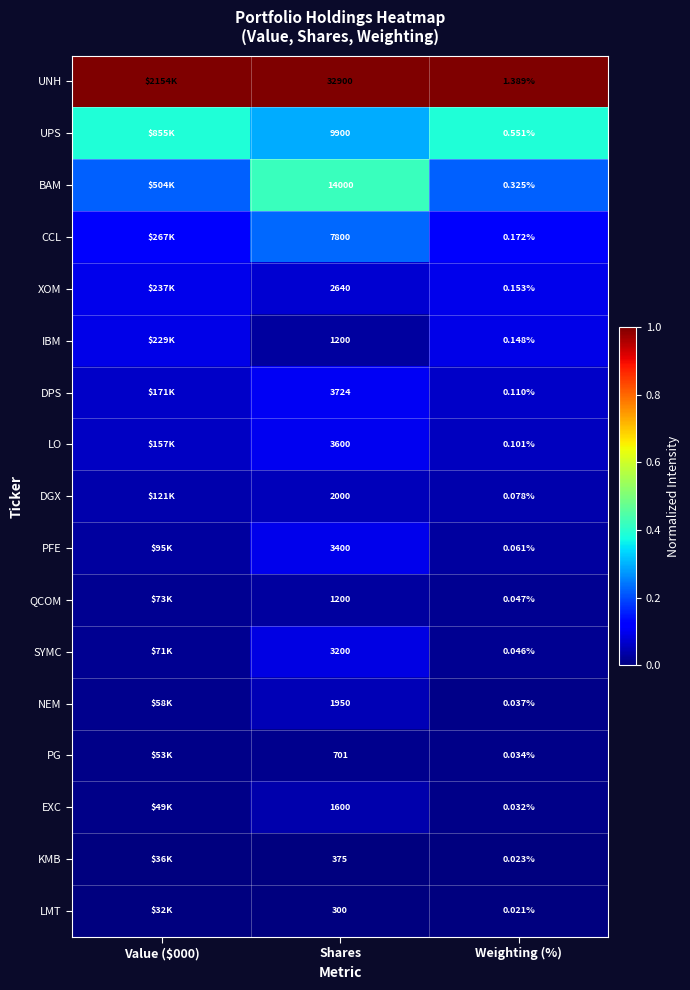

How many distinct data groups are displayed?

17